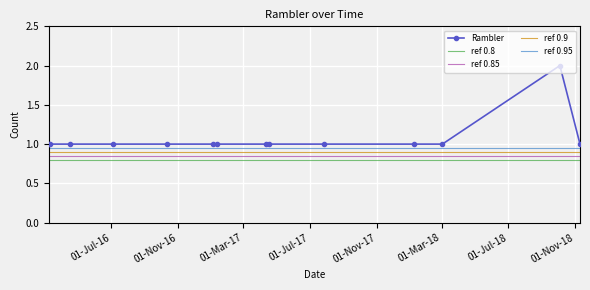

What is the label of the 8th point from the left?

2017-04-11